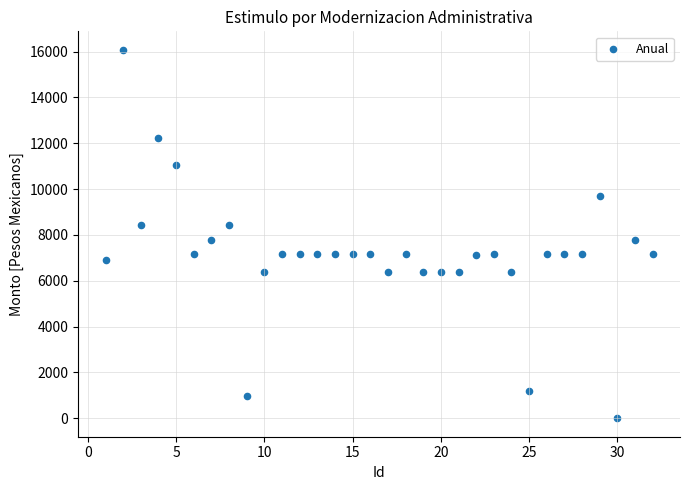

What is the range of X values (max minus min)?

31.0